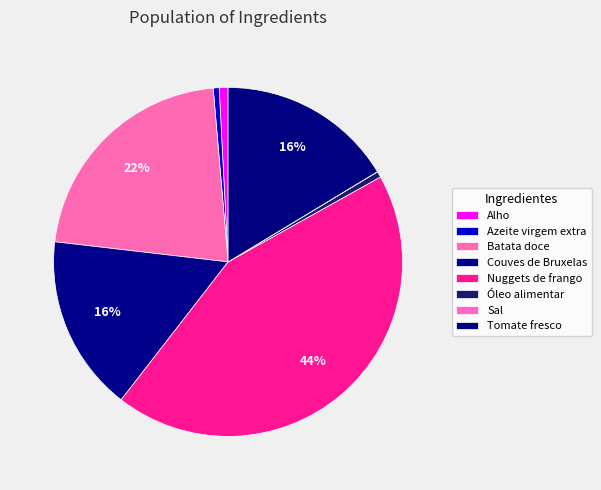

What percentage do Couves de Bruxelas and Sal together represent?

16.4%